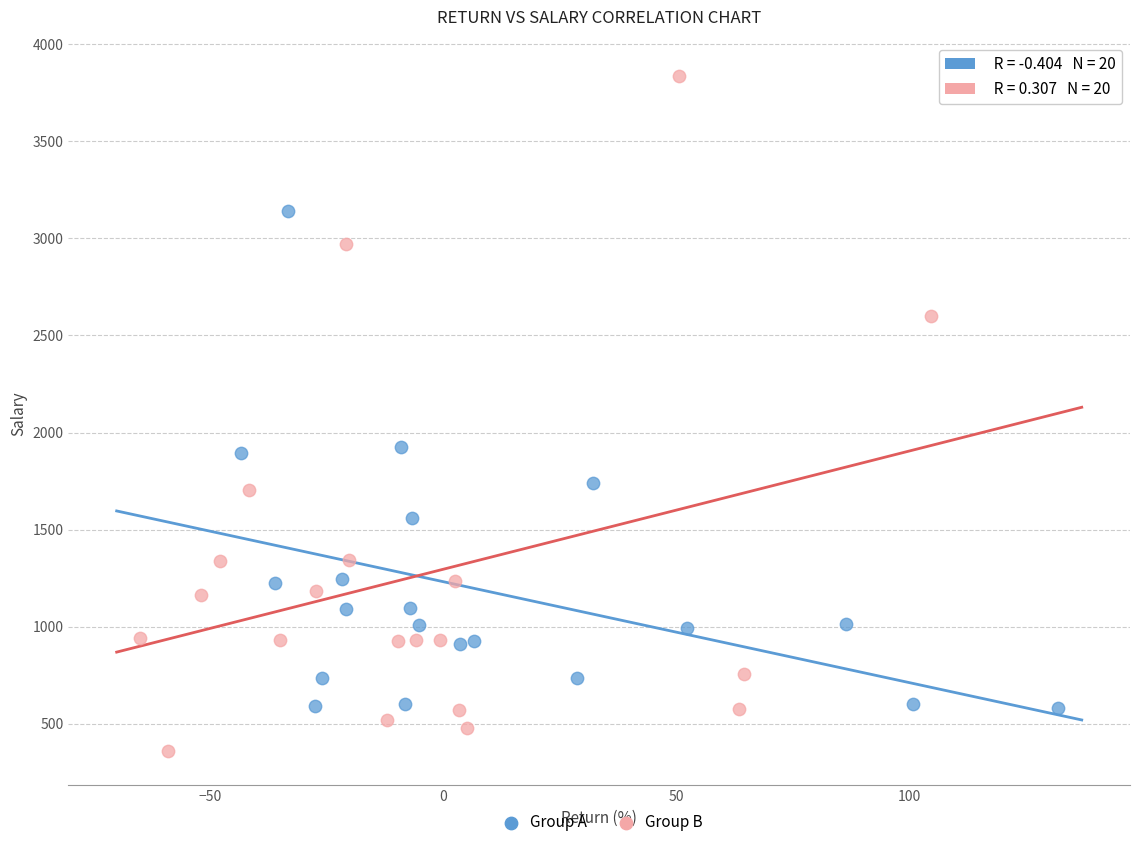

Which series reaches the minimum Y coordinate?

Group B